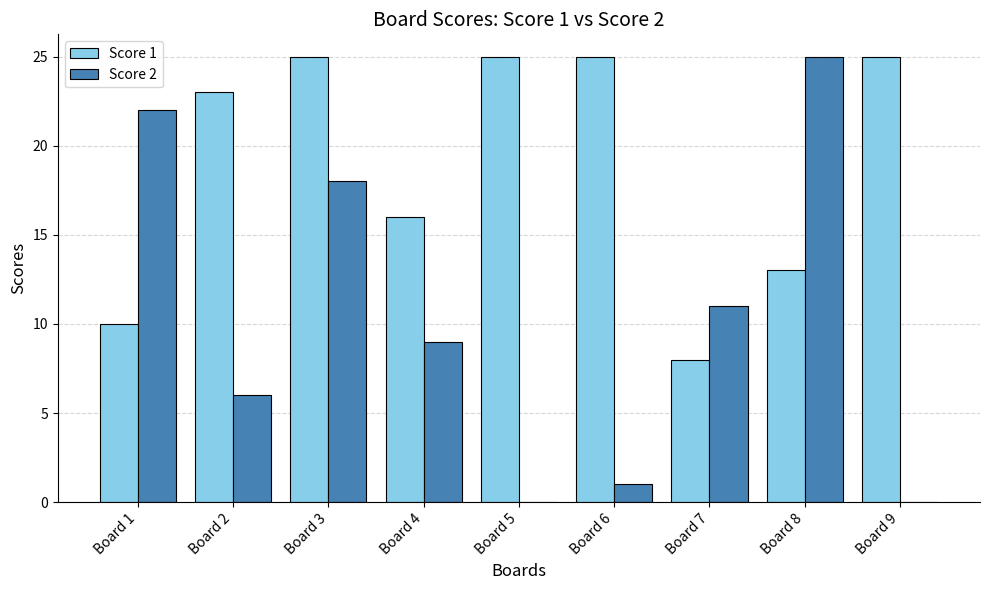

True or false: Score 1 has a value of 7 at Board 4.

False